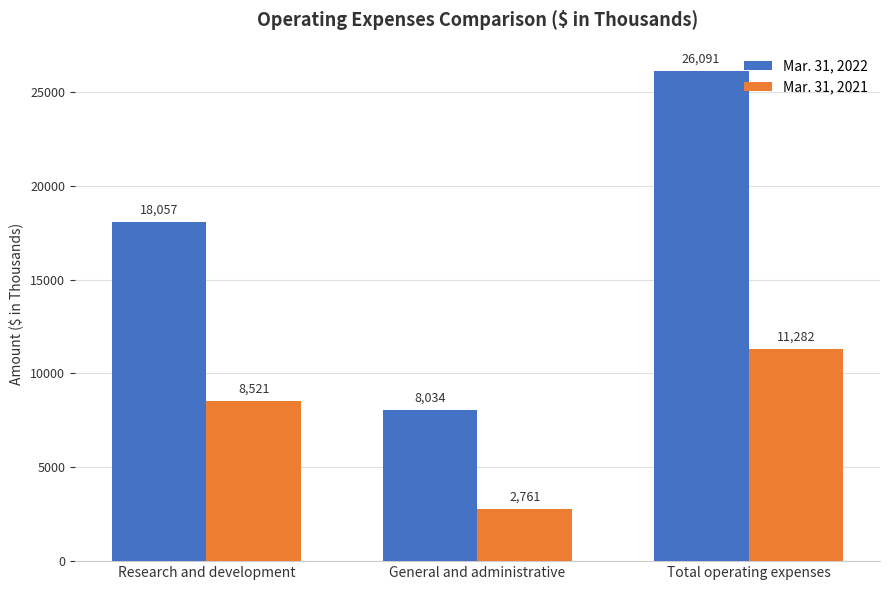

Read the Mar. 31, 2022 value at General and administrative.

8034